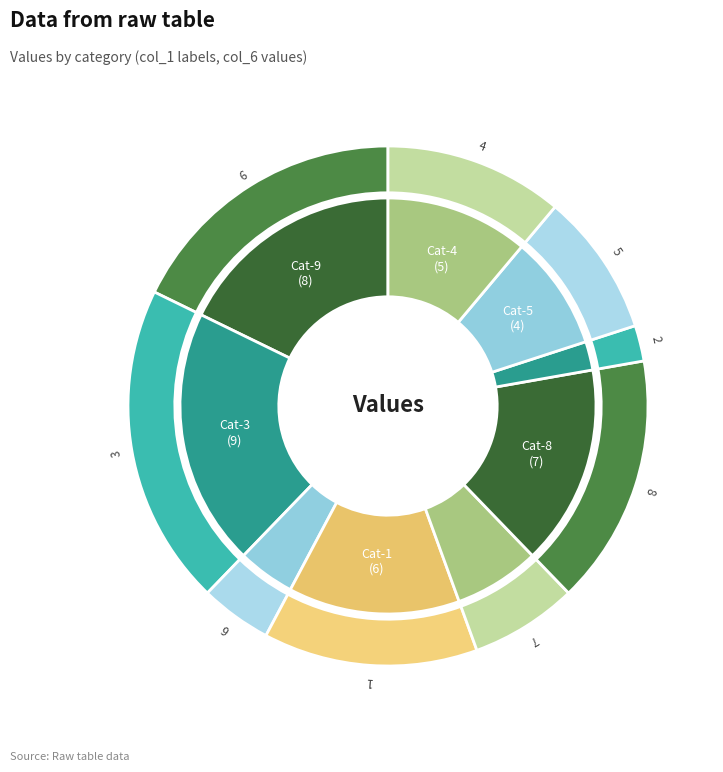

Rank the series at 4 from lowest to highest value.

inner, outer